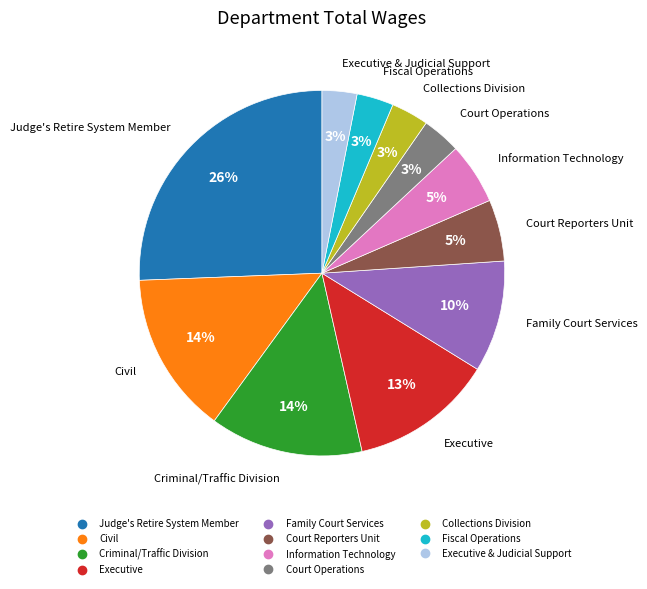

To the nearest percent, what is the average slice percentage?

9%